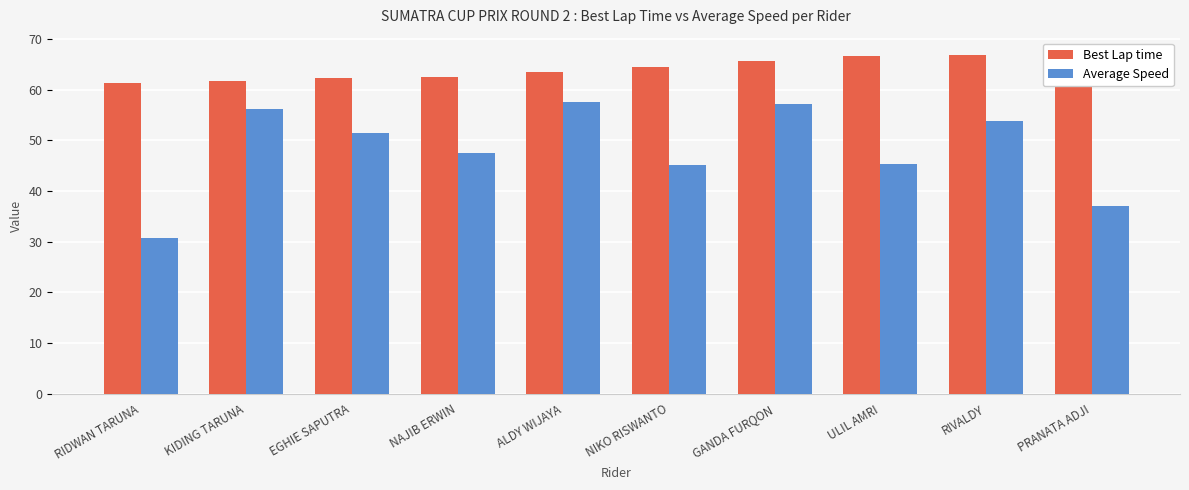

What is the label of the 1st bar from the right?

PRANATA ADJI